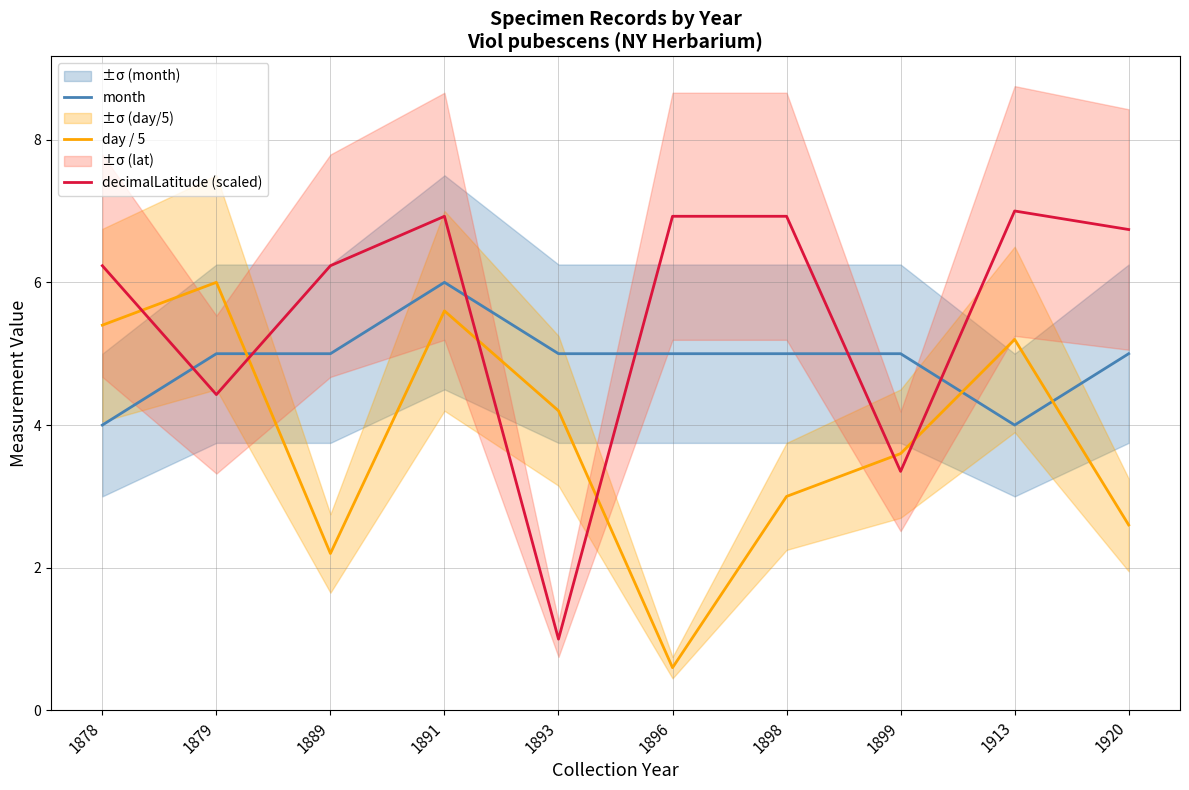

True or false: decimalLatitude (scaled) has more than 2 points higher than both neighbors.

False